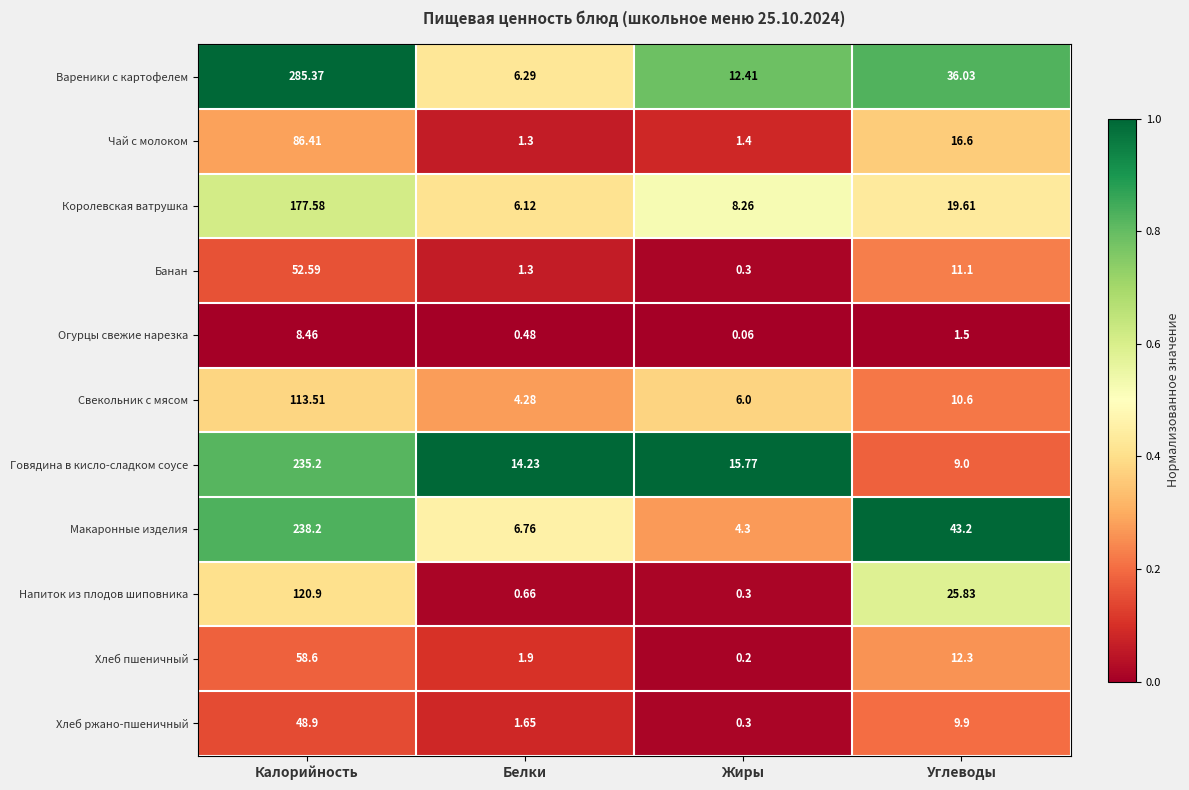

Where does the Напиток из плодов шиповника series first go above 25?

Калорийность